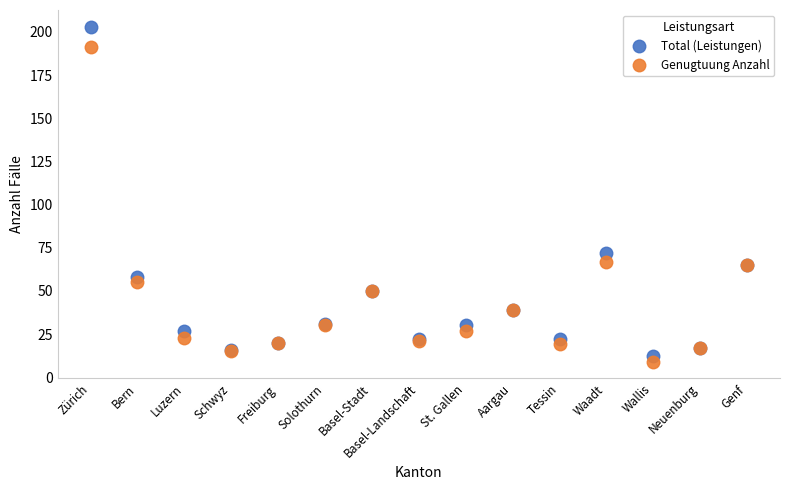

Rank the series by their maximum value, from lowest to highest.

Genugtuung Anzahl, Total (Leistungen)